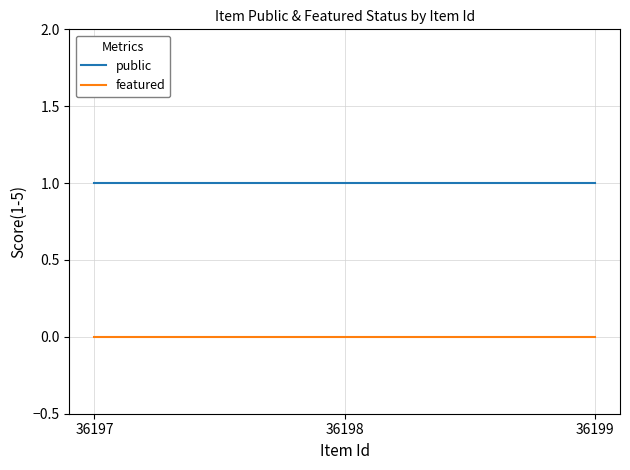

Reading left to right, transcribe all the data shown in this chart.

public: 1	1	1
featured: 0	0	0